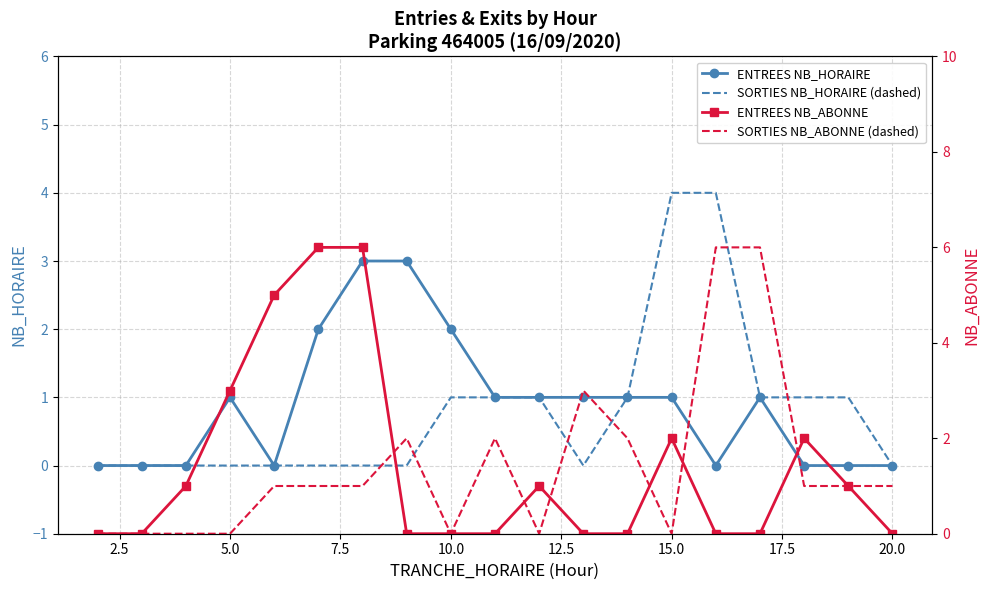

The SORTIES NB_HORAIRE (dashed) series shows 1 at 10.0. True or false?

True